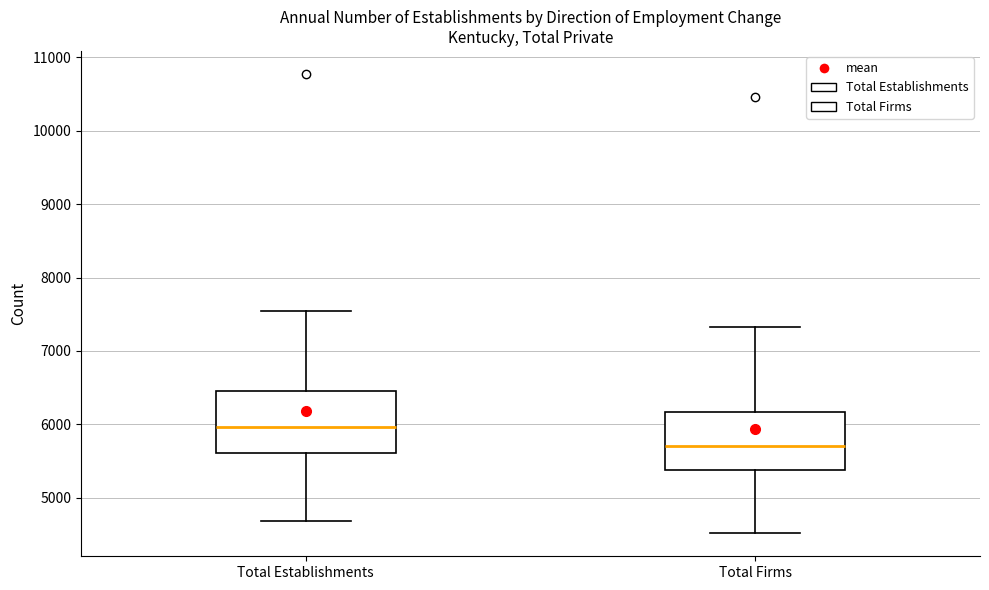

Where is the upper edge of the box for Total Establishments on the y-axis? The values are not printed on the chart, so give them approximately, as read against the axis.

6500